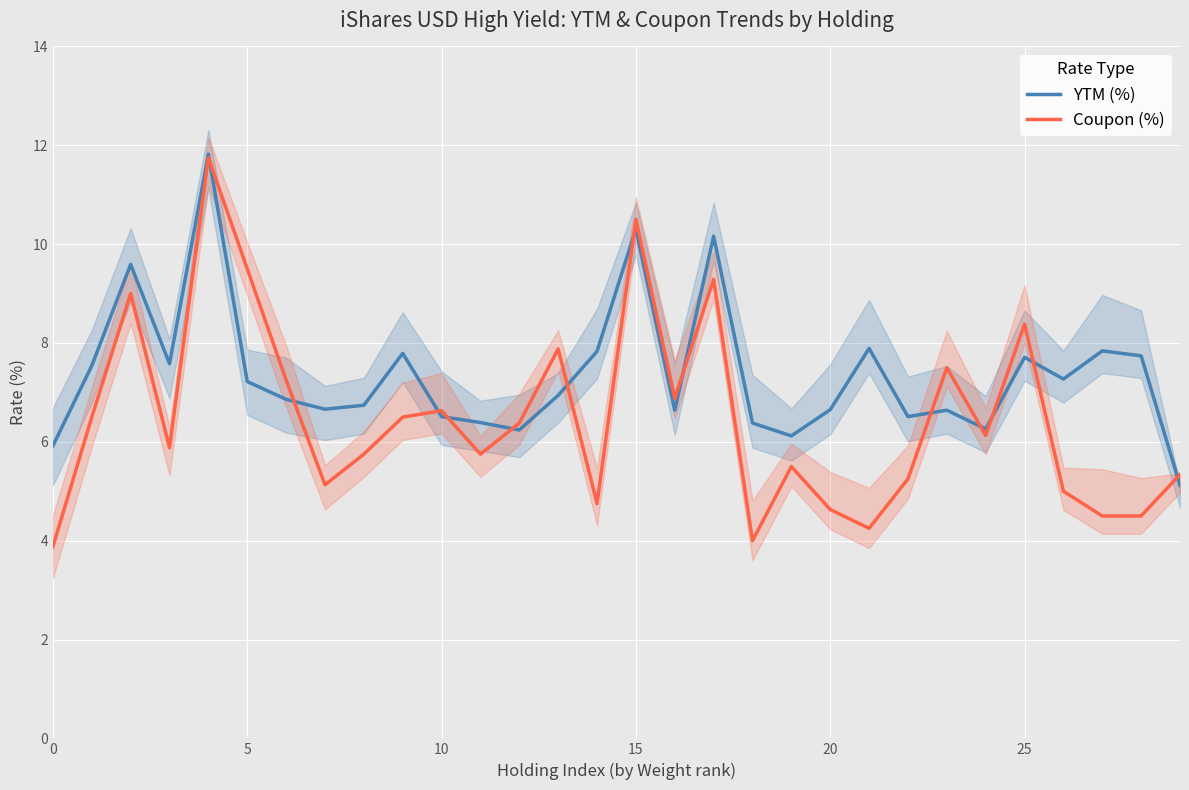

True or false: YTM (%) has a value of 8.4 at 29.

False